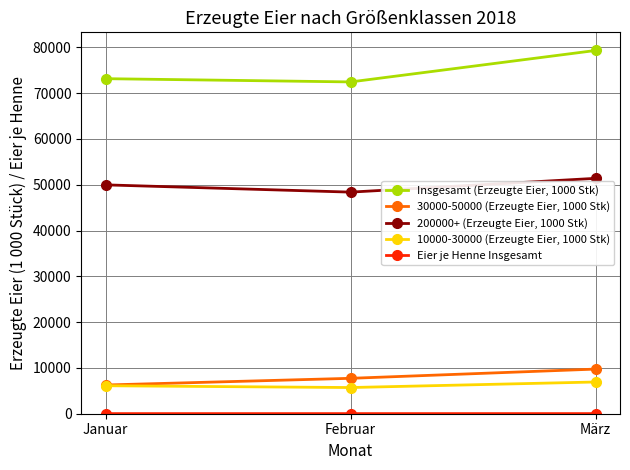

List the labels in order of 200000+ (Erzeugte Eier, 1000 Stk) value, largest first.

März, Januar, Februar